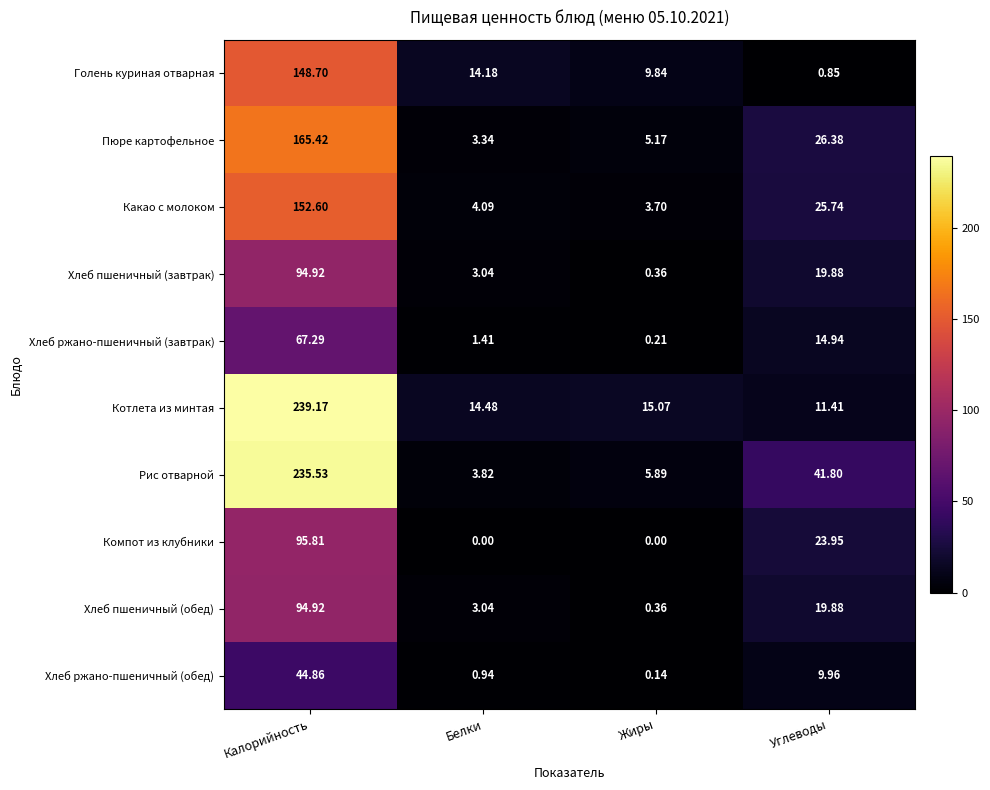

What is the total value across all series at Белки?

48.3